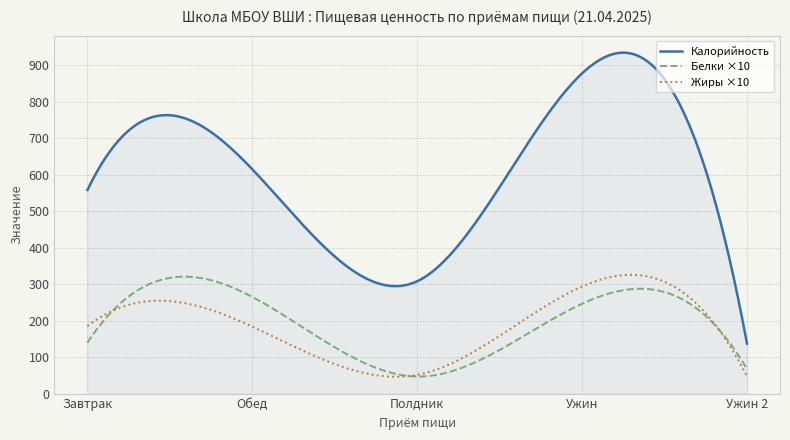

Which series has the largest total across all categories?

Калорийность